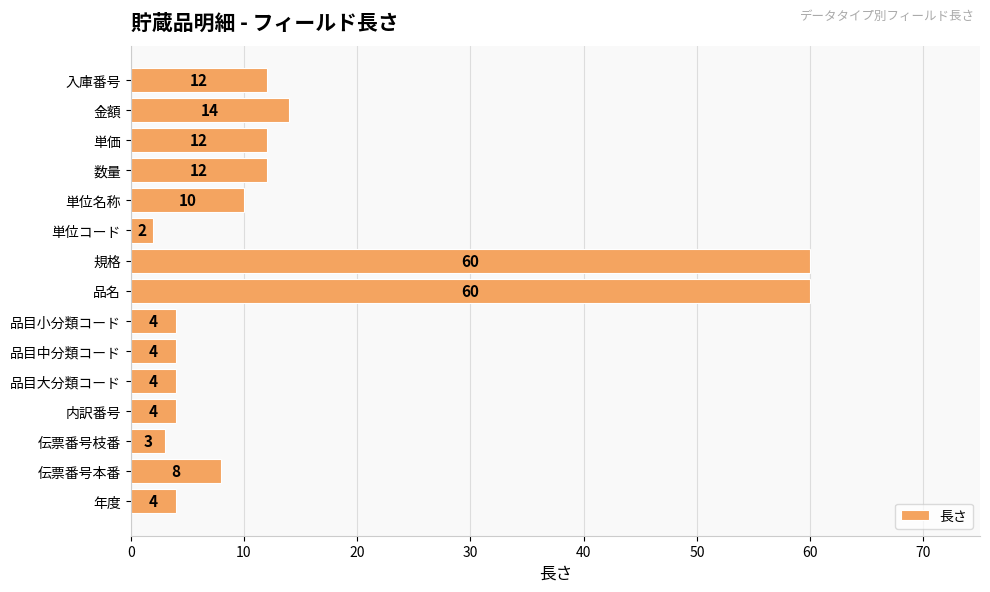

What is the maximum value shown in the chart?

60